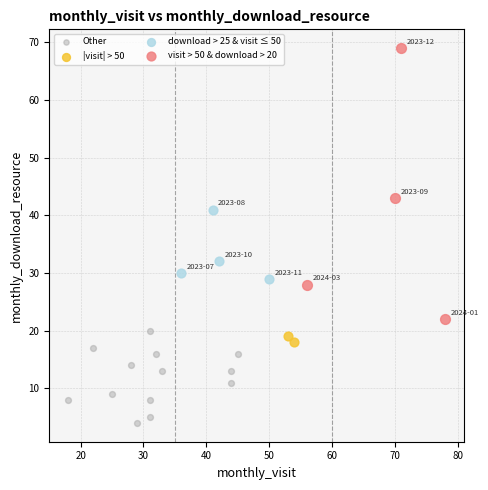

Which series has the widest spread of Y values?

visit > 50 & download > 20